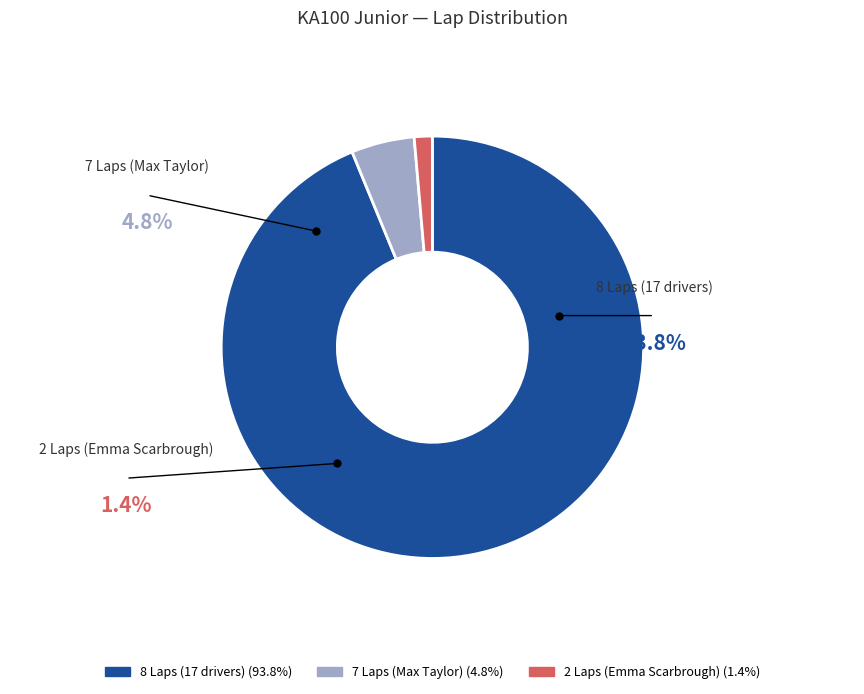

Is there a majority slice in this chart?

Yes